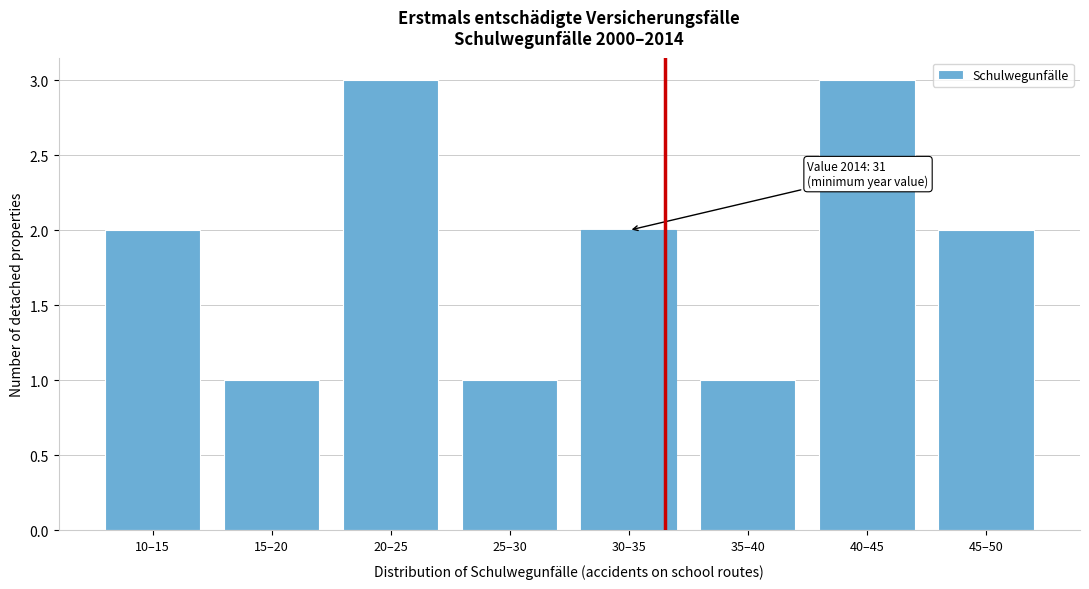

Reading left to right, transcribe all the data shown in this chart.

10–15=2	15–20=1	20–25=3	25–30=1	30–35=2	35–40=1	40–45=3	45–50=2